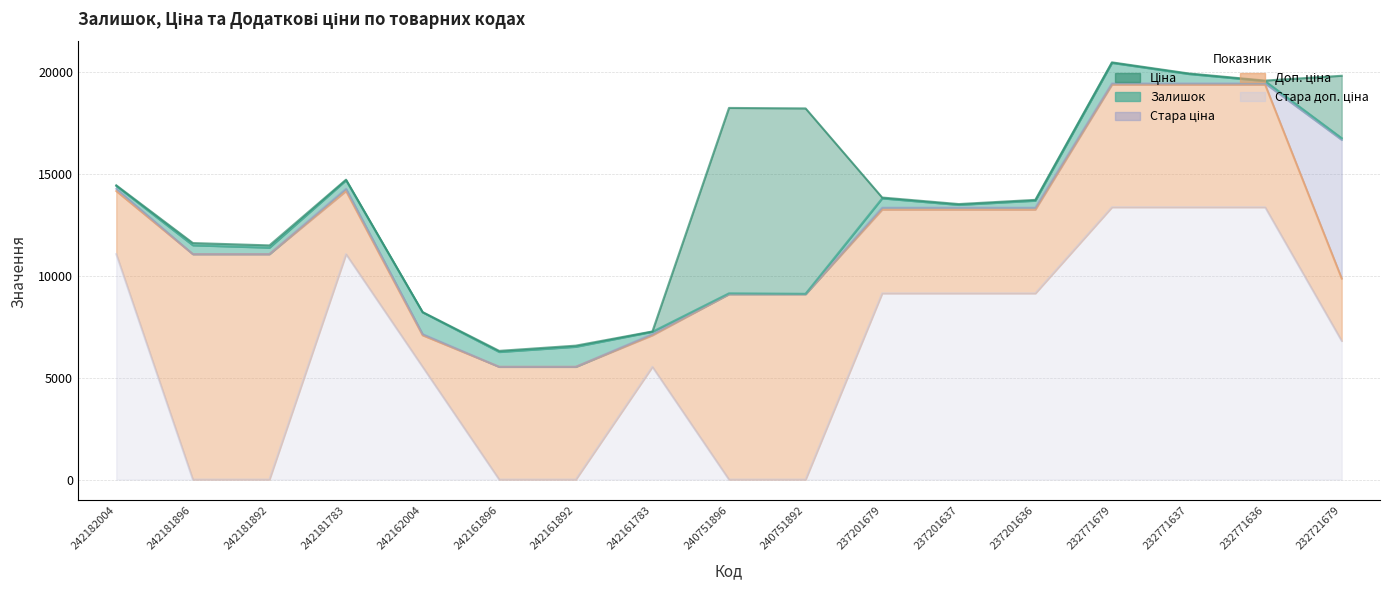

True or false: Доп. ціна and Залишок intersect in this chart.

False